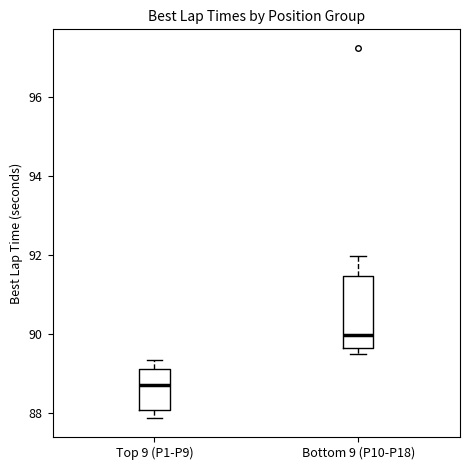

Which box is the tallest, from its lower edge to its upper edge?

Bottom 9 (P10-P18)